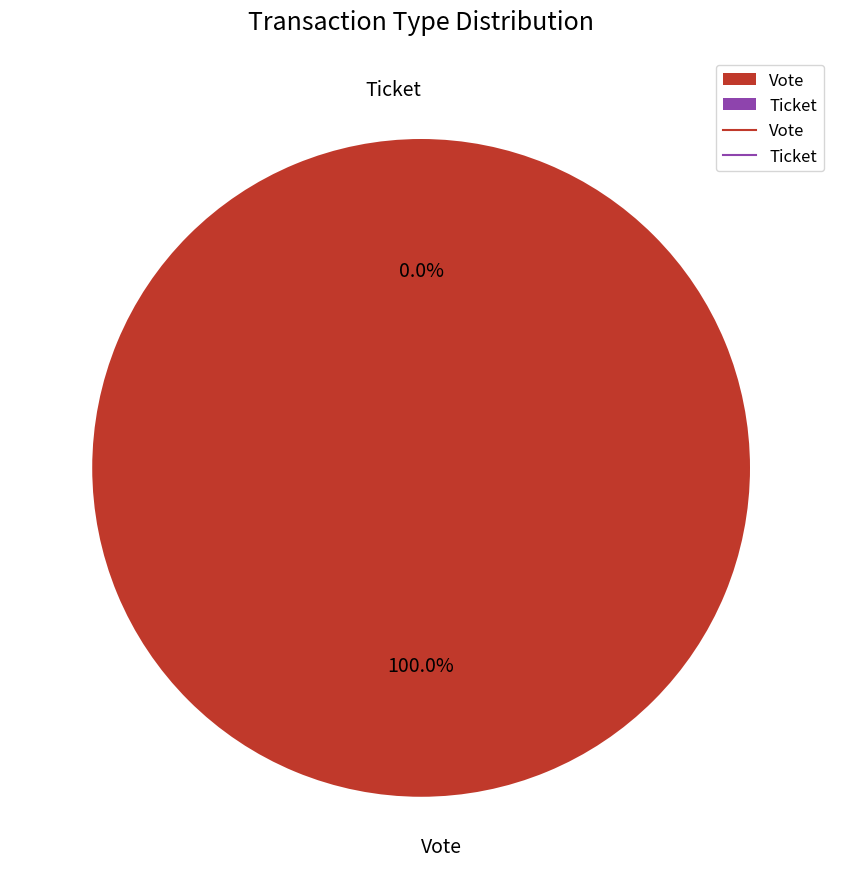

Between Vote and Ticket, which is larger?

Vote